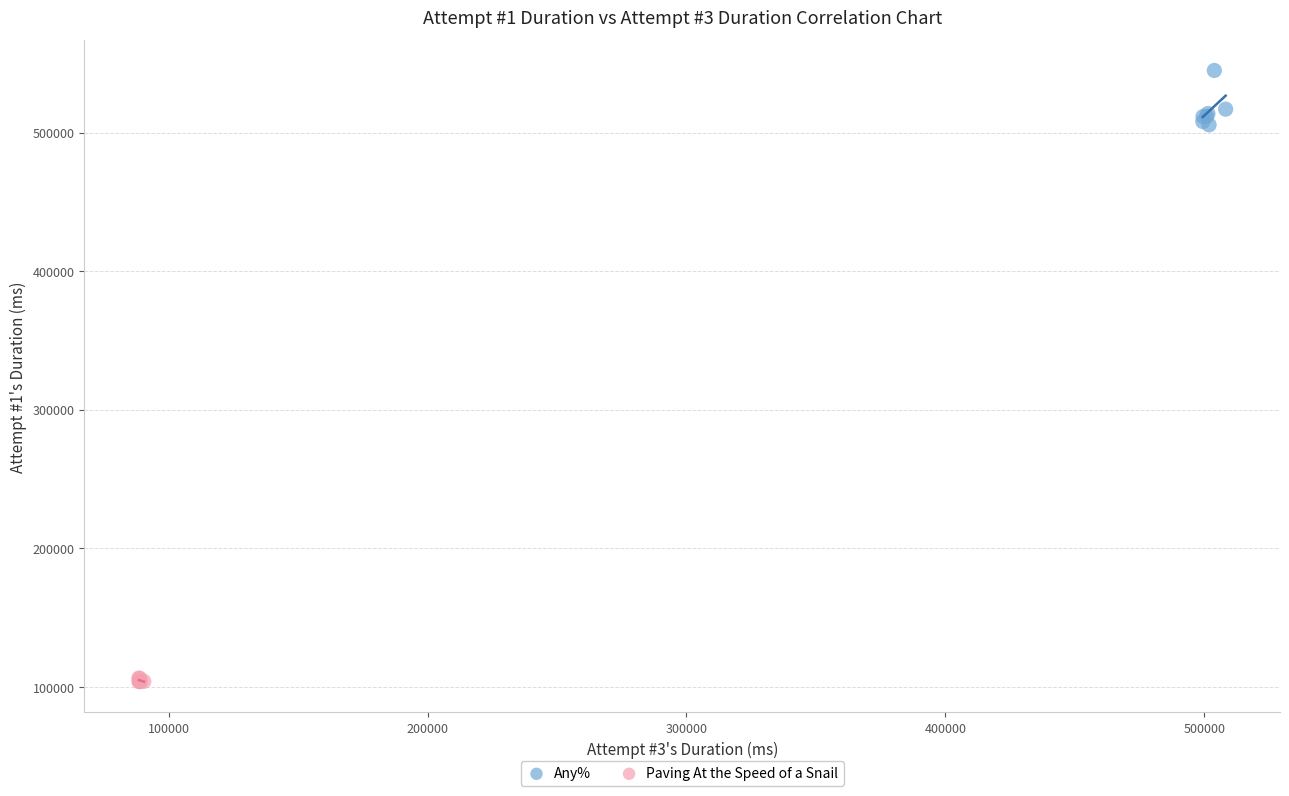

Which series has the widest spread of Y values?

Any%